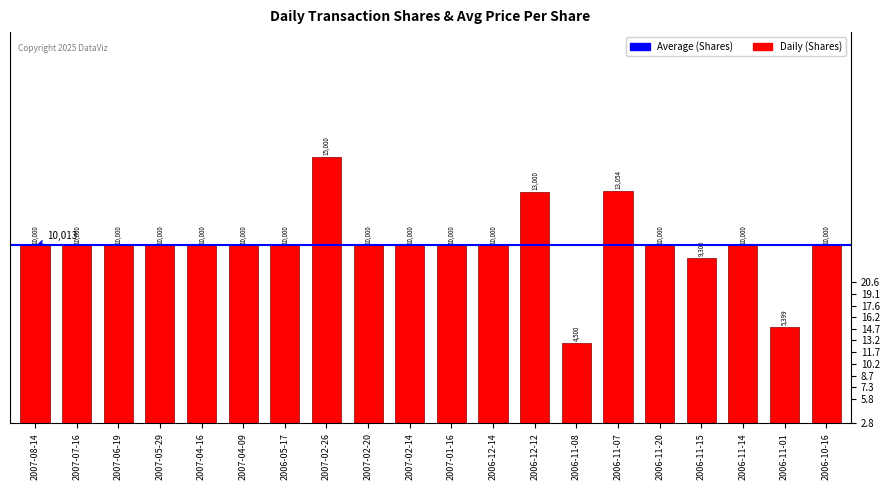

Reading right to left, list all the values displayed in this chart.

2006-10-16=10000	2006-11-01=5399	2006-11-14=10000	2006-11-15=9300	2006-11-20=10000	2006-11-07=13054	2006-11-08=4500	2006-12-12=13000	2006-12-14=10000	2007-01-16=10000	2007-02-14=10000	2007-02-20=10000	2007-02-26=15000	2006-05-17=10000	2007-04-09=10000	2007-04-16=10000	2007-05-29=10000	2007-06-19=10000	2007-07-16=10000	2007-08-14=10000